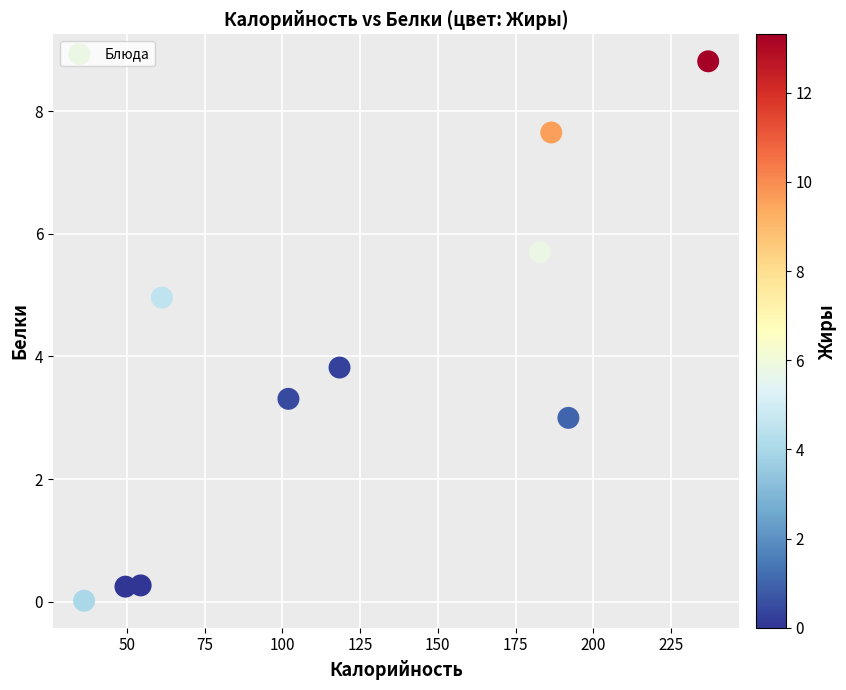

What is the range of X values (max minus min)?

200.7